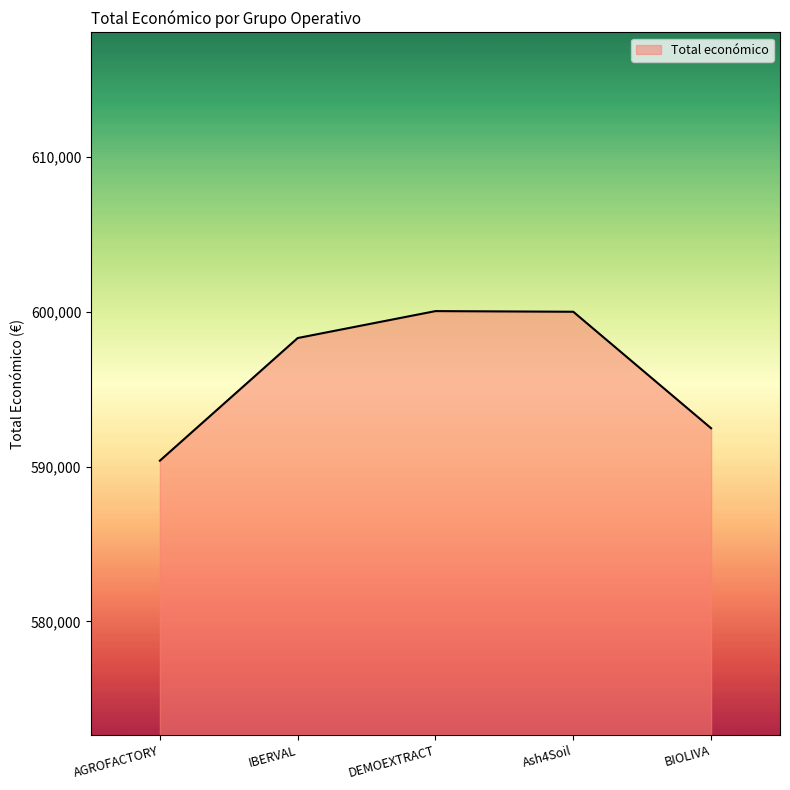

True or false: the data shows 893307 at DEMOEXTRACT.

False